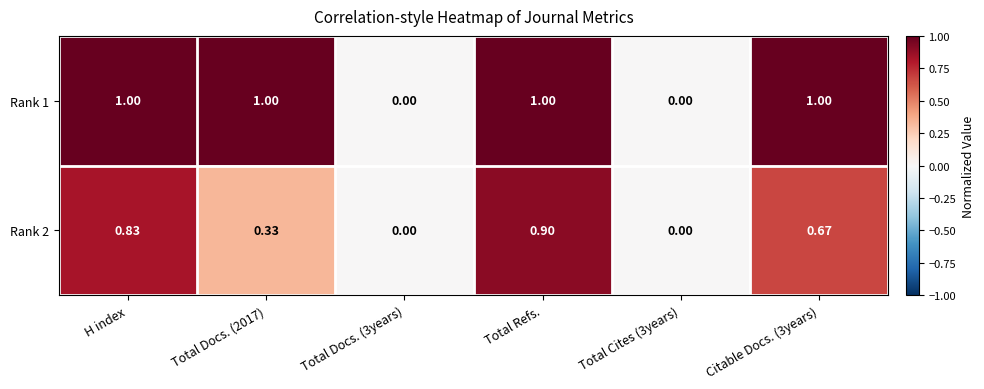

Reading left to right, extract all data points from this chart.

Rank 1: H index=1.0	Total Docs. (2017)=1.0	Total Docs. (3years)=0.0	Total Refs.=1.0	Total Cites (3years)=0.0	Citable Docs. (3years)=1.0
Rank 2: H index=0.8	Total Docs. (2017)=0.3	Total Docs. (3years)=0.0	Total Refs.=0.9	Total Cites (3years)=0.0	Citable Docs. (3years)=0.7